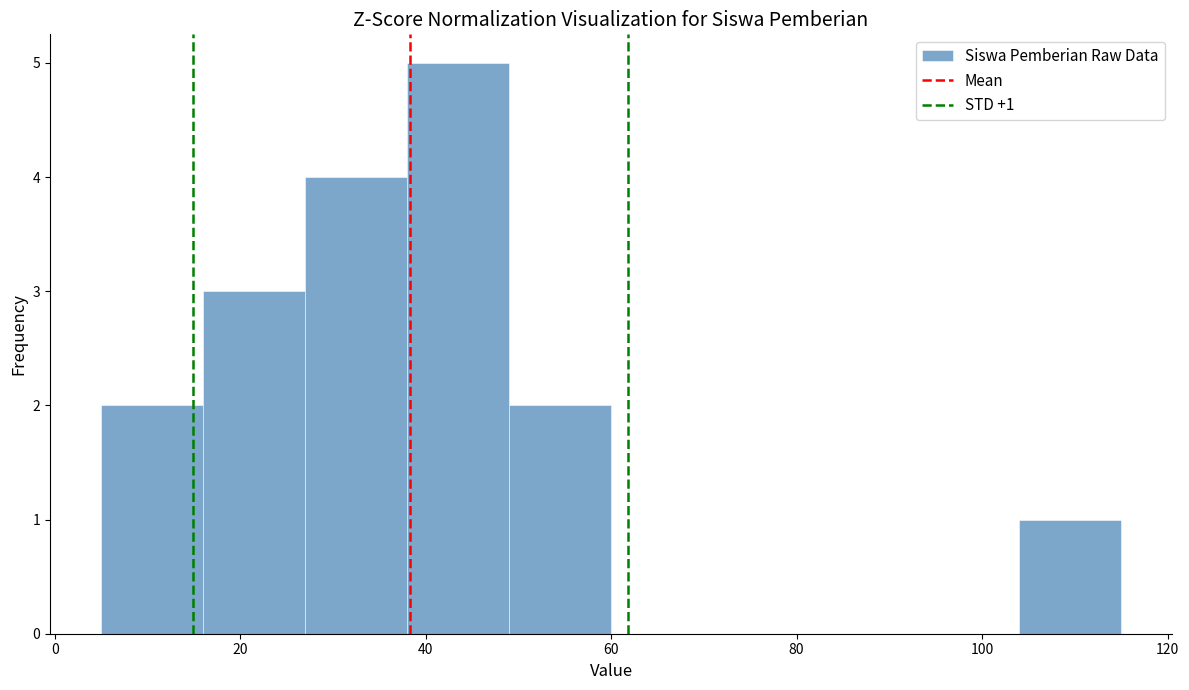

Which range on the x-axis has the tallest bar?

38 to 49